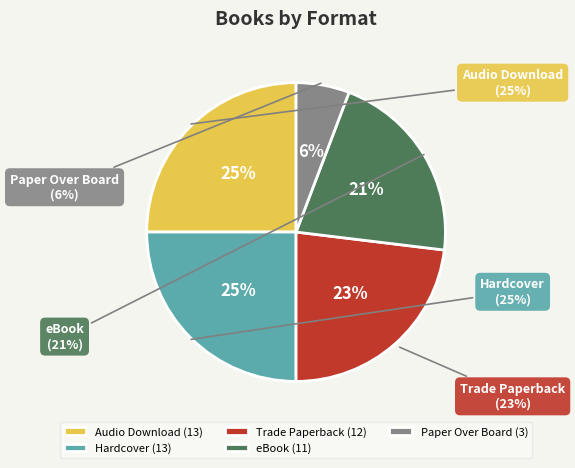

What portion of the pie excludes Hardcover?

75.0%